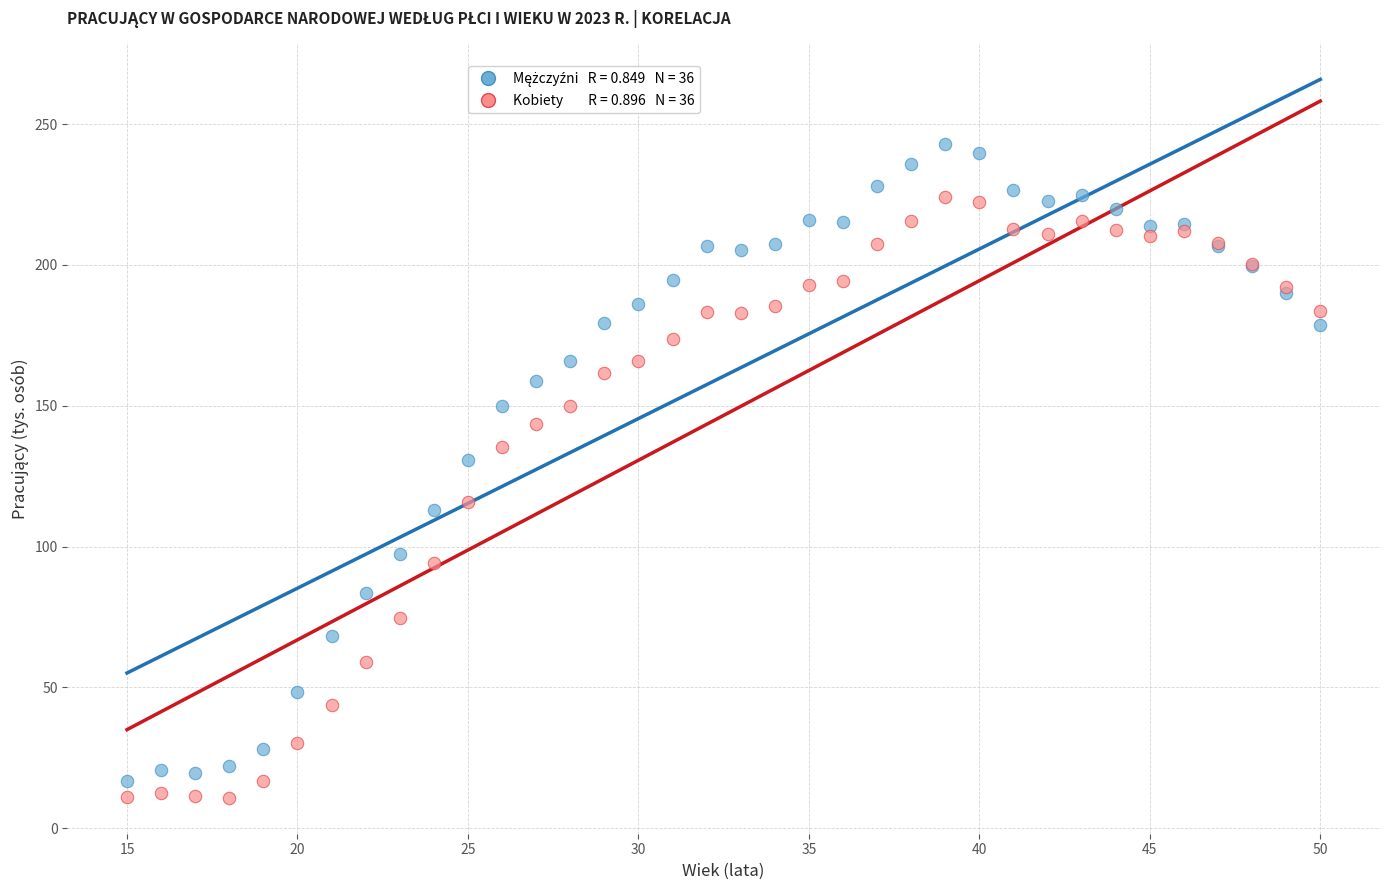

Across all series, what Y value is closest to 126?

130.7